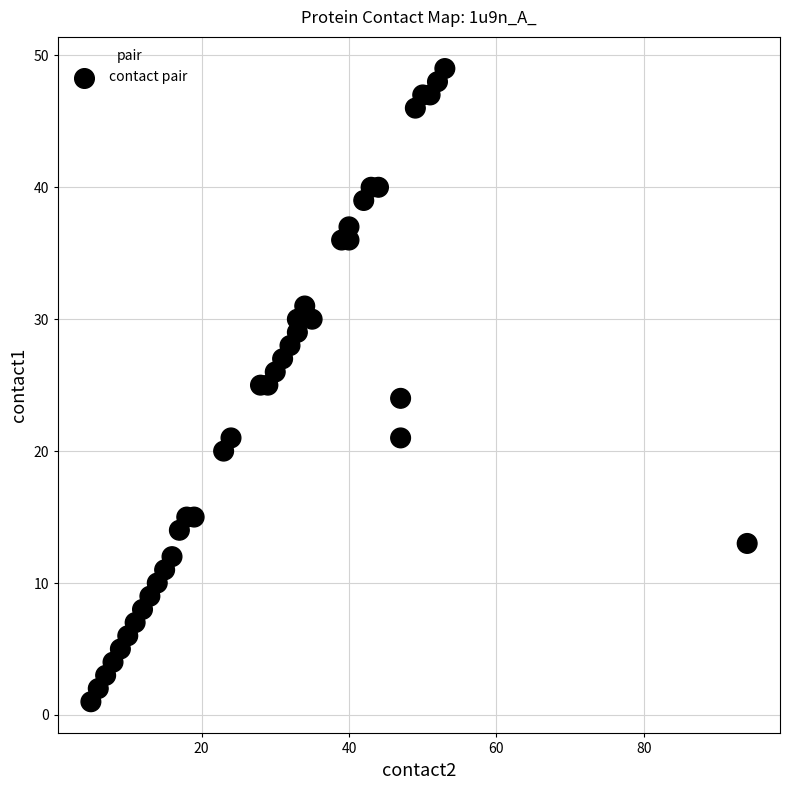

What is the range of X values (max minus min)?

89